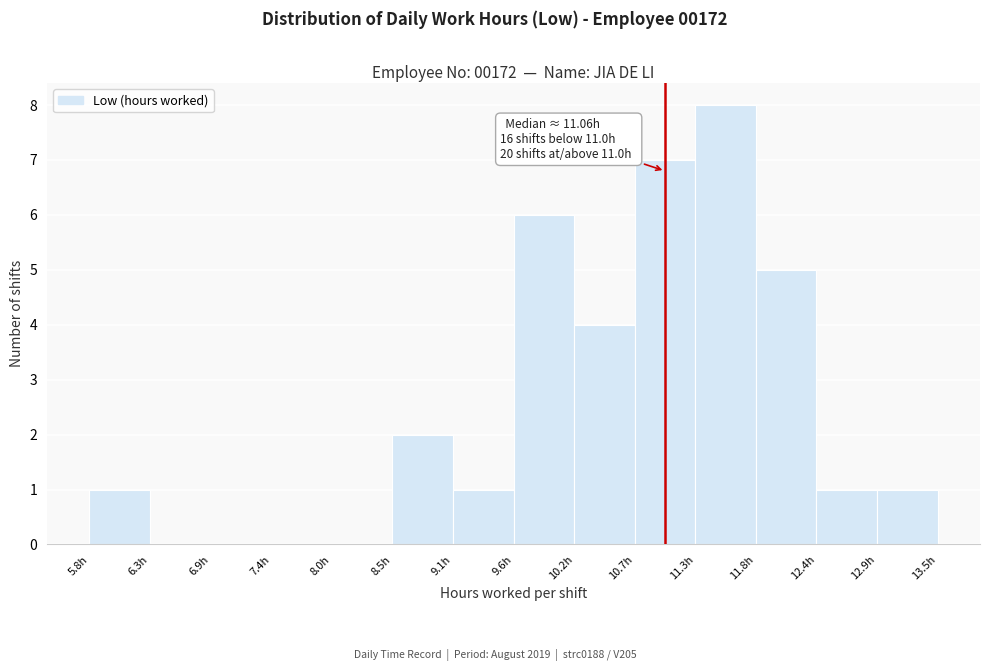

Which range on the x-axis has the tallest bar?

11.3 to 11.8